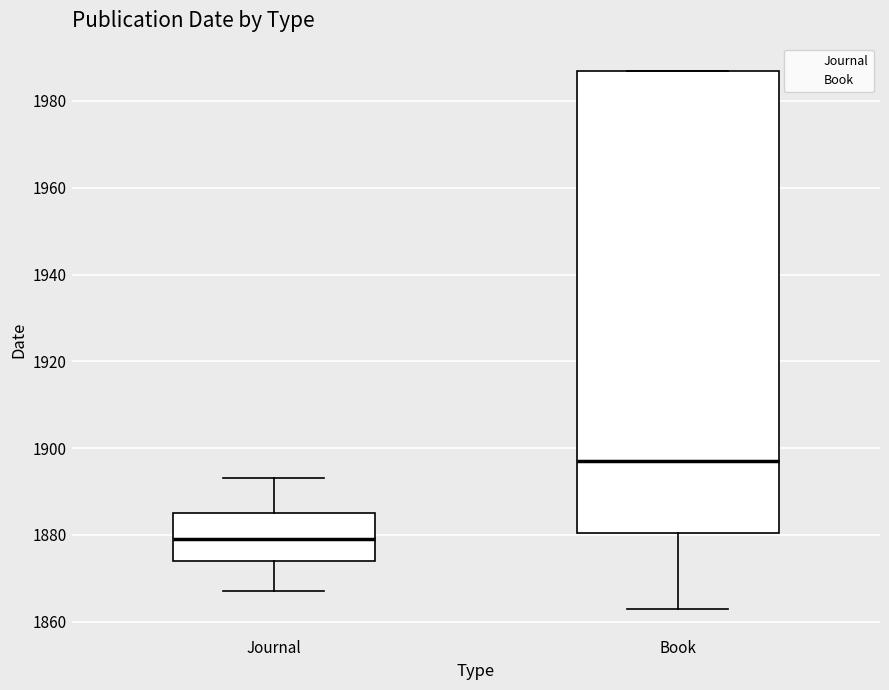

Reading left to right, read every box against the y-axis: the position of its median line, the range the box covers, and the ends of its whiskers. The values are not printed on the chart, so give them approximately, as read against the axis.

Journal: median 1880, box 1874 to 1886, whiskers 1868 to 1894
Book: median 1898, box 1880 to 1988, whiskers 1864 to 1988